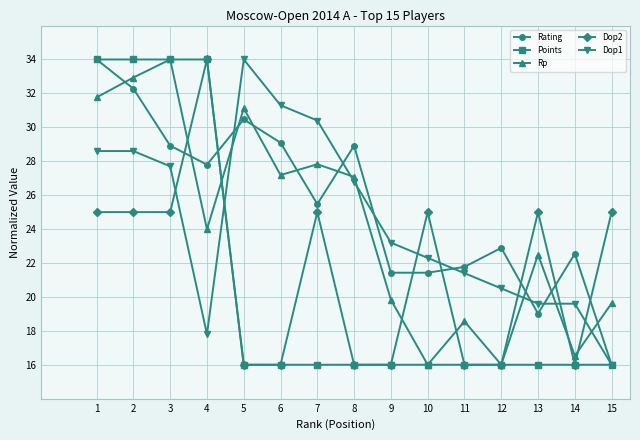

What is the difference between the second highest and minimum values in the Points series?

18.0